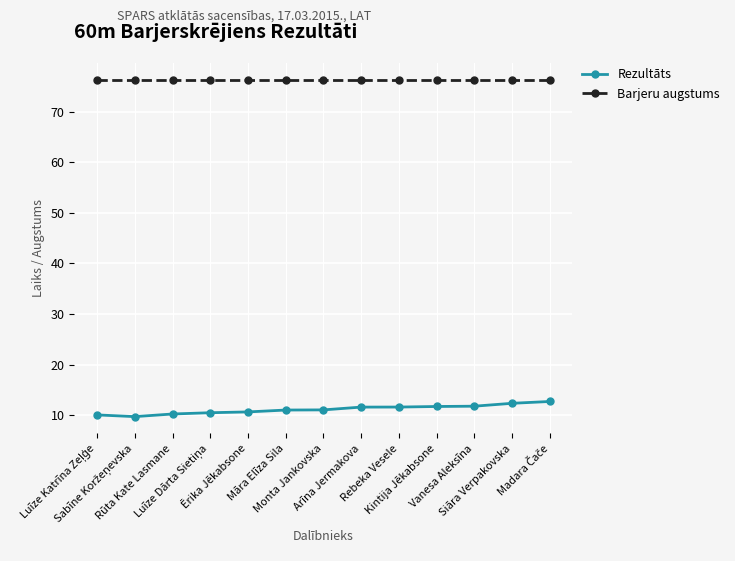

What is the value of the Barjeru augstums point at the 8th from the left?

76.2